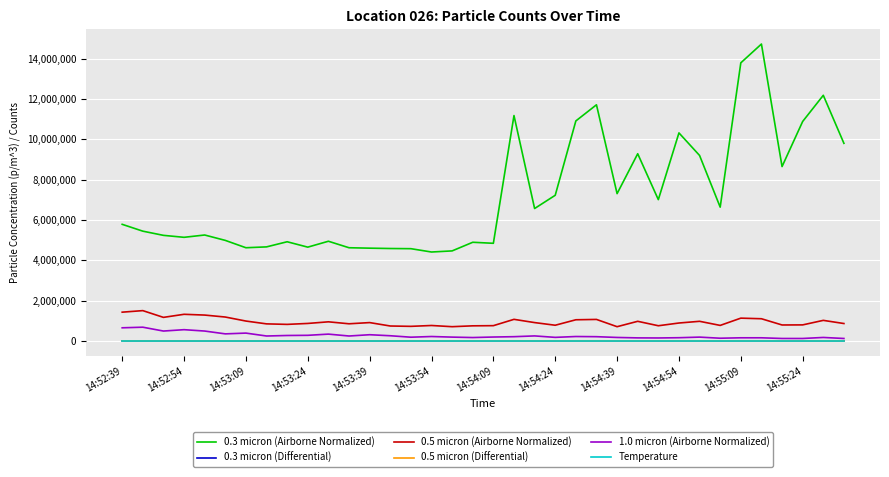

What is the difference between the maximum and minimum values in the 0.5 micron (Differential) series?

116.0